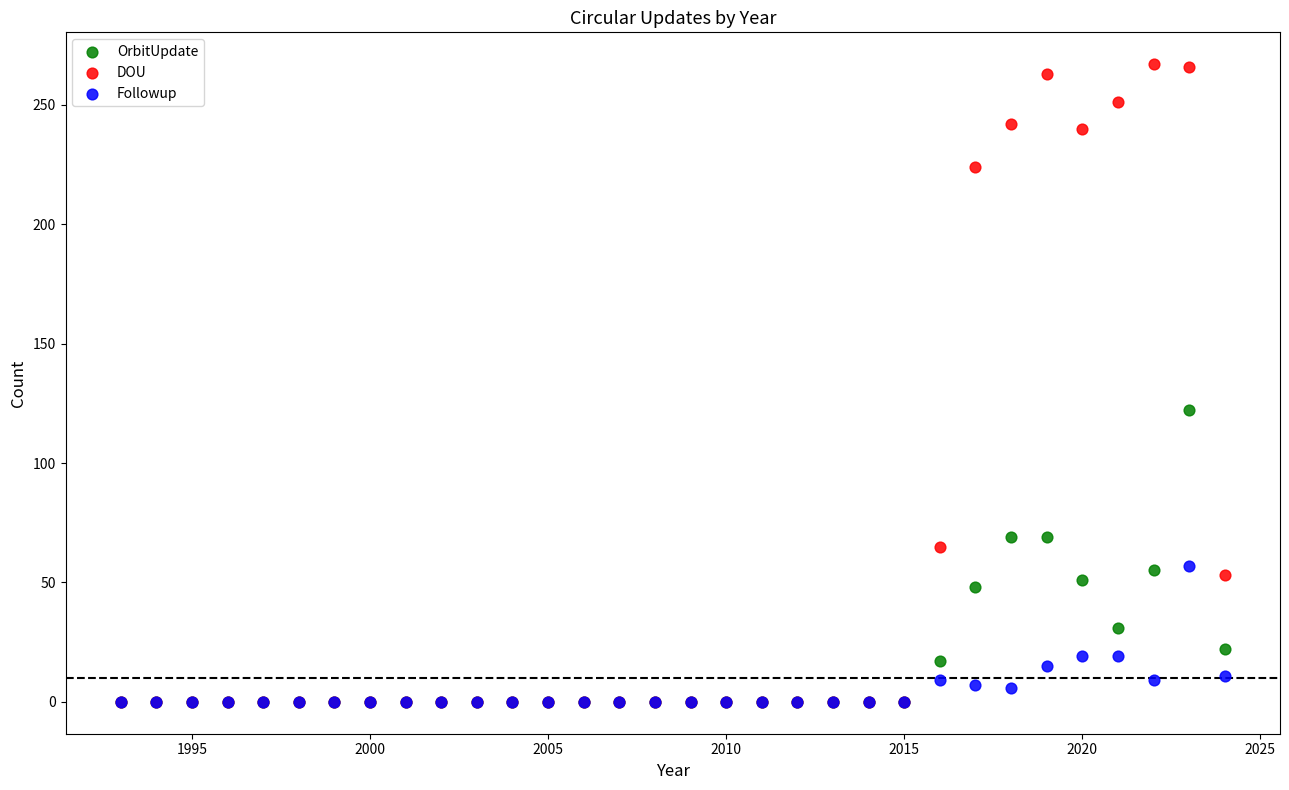

Which series reaches the maximum Y coordinate?

DOU